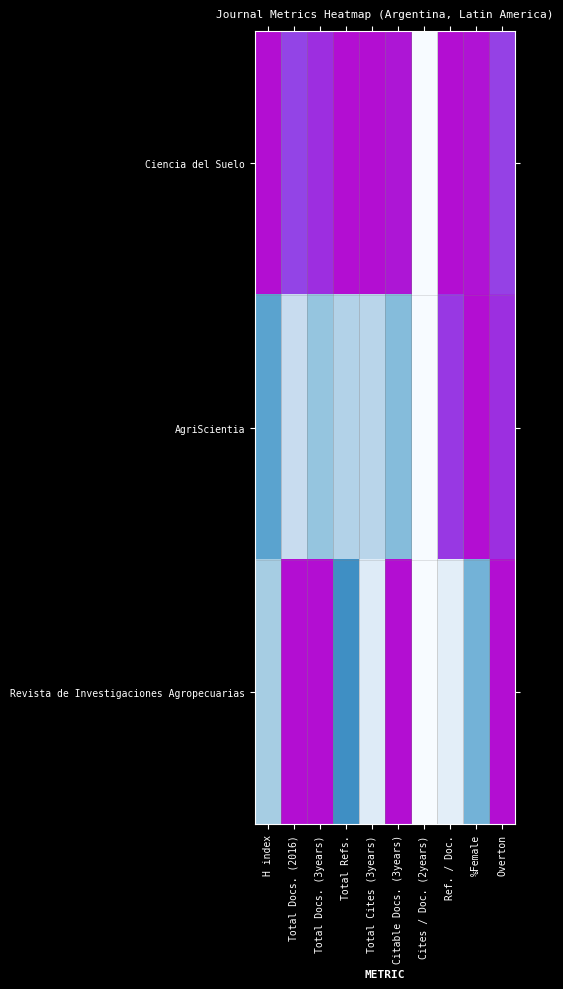

Is the value of Ciencia del Suelo at %Female greater than the value of AgriScientia at H index?

No